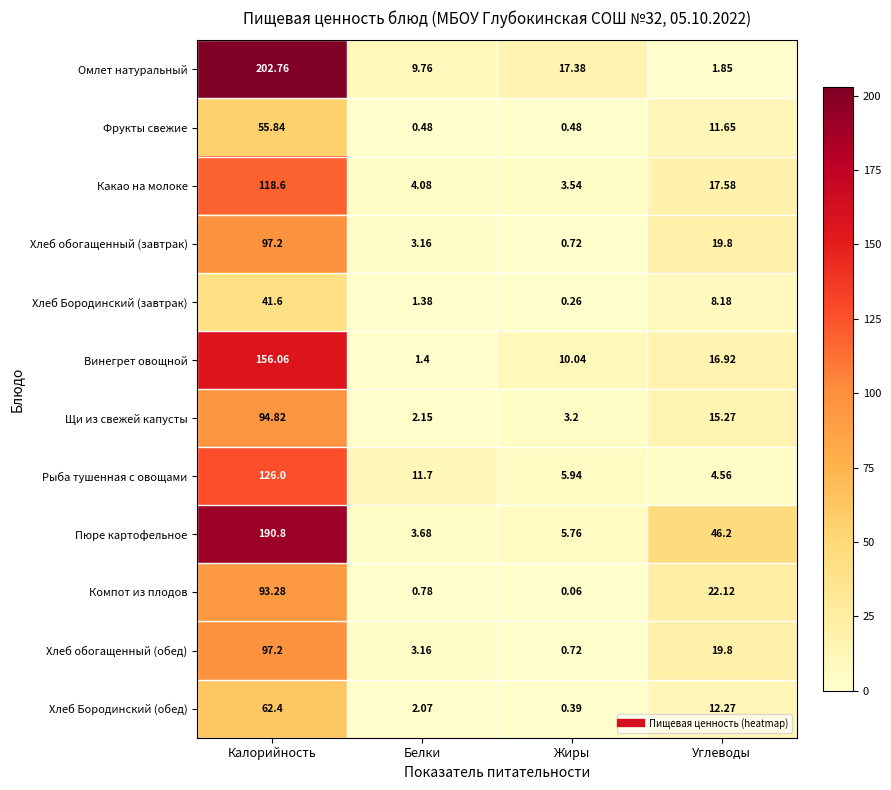

Which series has the largest range (max minus min)?

Омлет натуральный